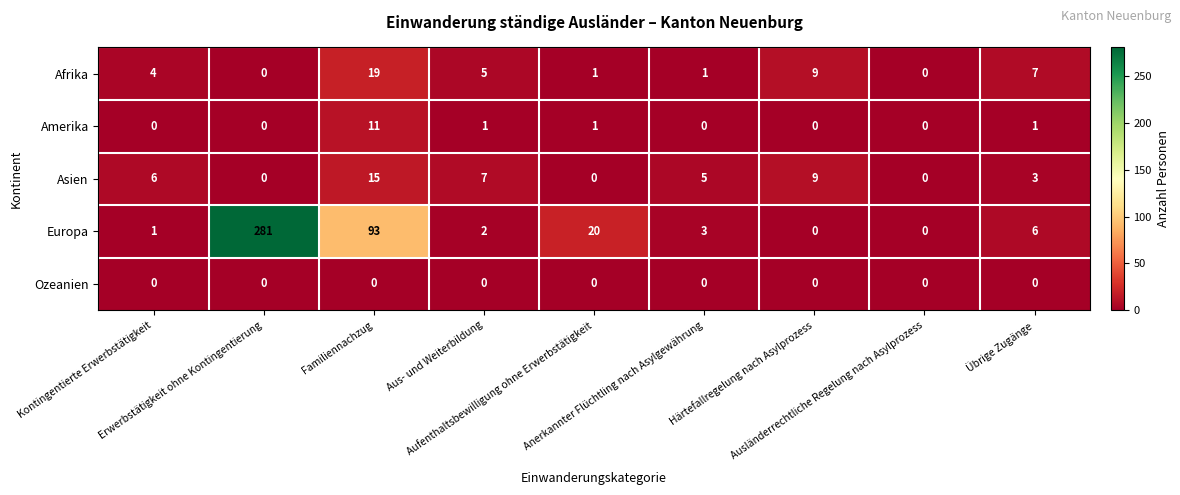

Which series has the largest total across all categories?

Europa